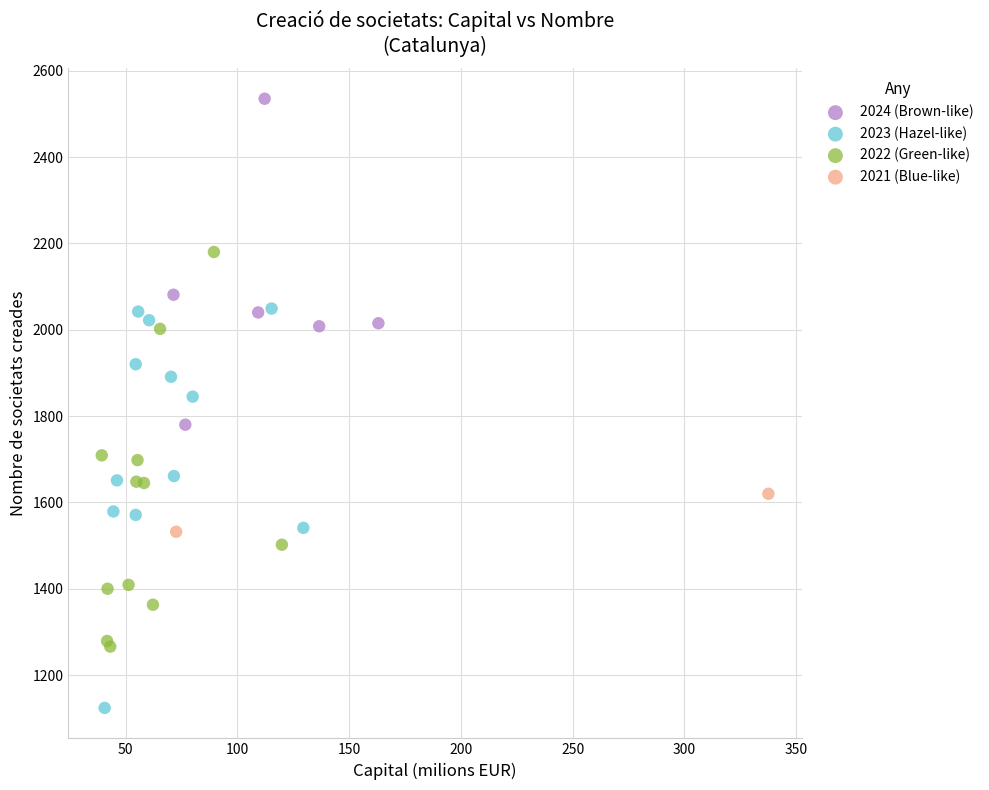

Which series reaches the minimum Y coordinate?

2023 (Hazel-like)